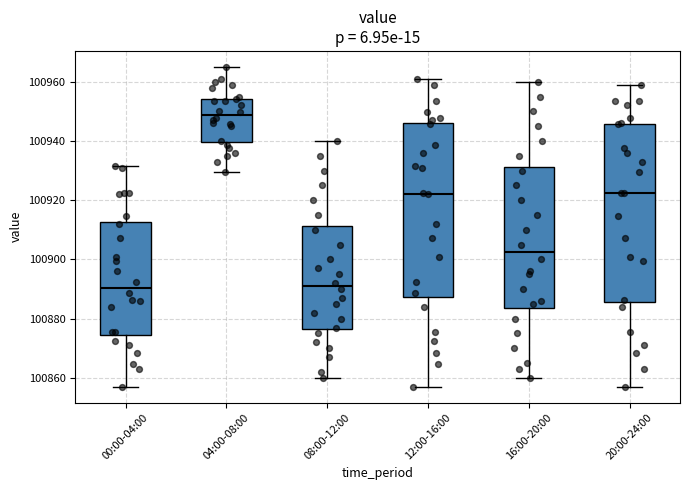

Where is the upper edge of the box for 12:00-16:00 on the y-axis? The values are not printed on the chart, so give them approximately, as read against the axis.

100946